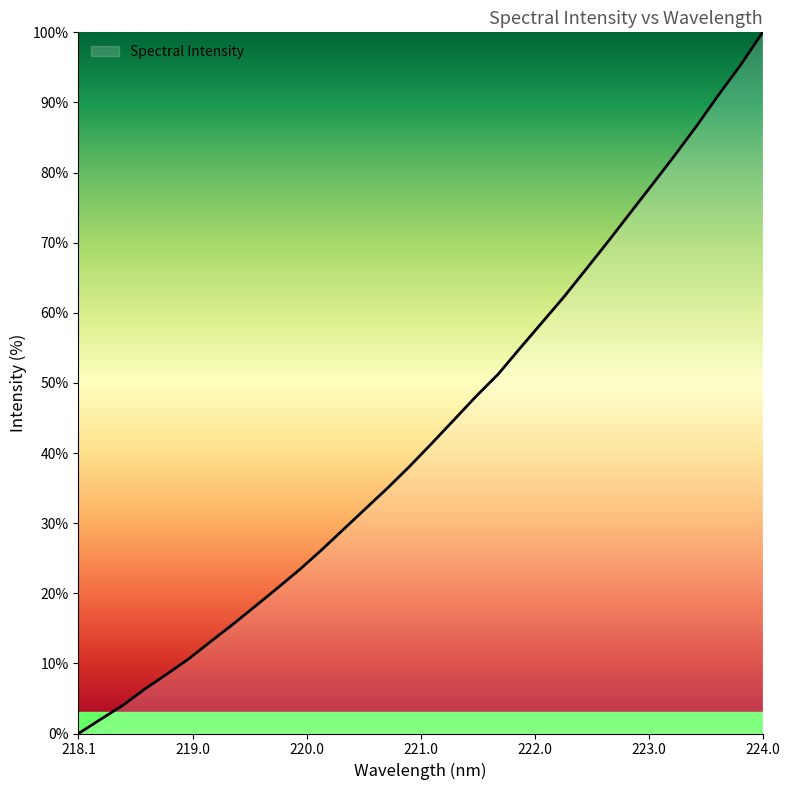

What is the difference between the maximum and minimum values?

100.0